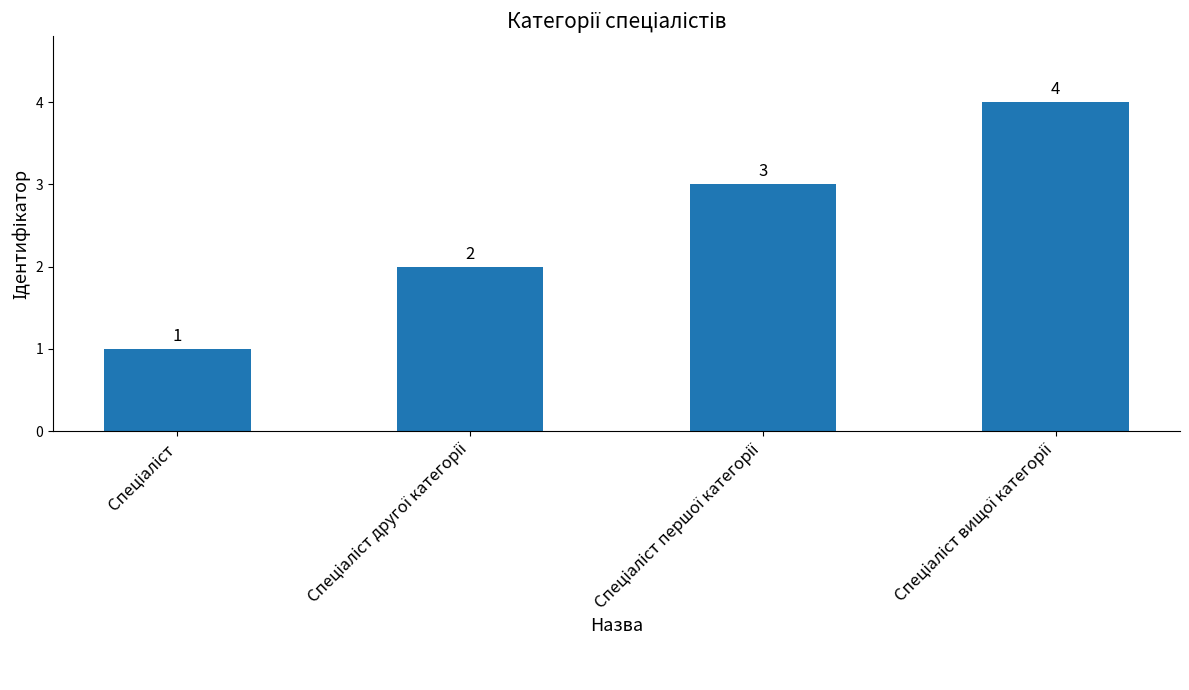

What is the value of the 4th bar from the left?

4